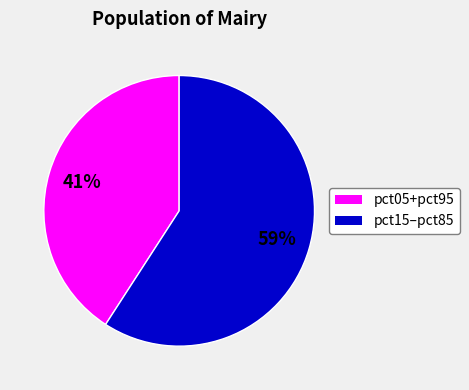

To the nearest percent, what is the difference between the largest and smallest slice percentages?

18%